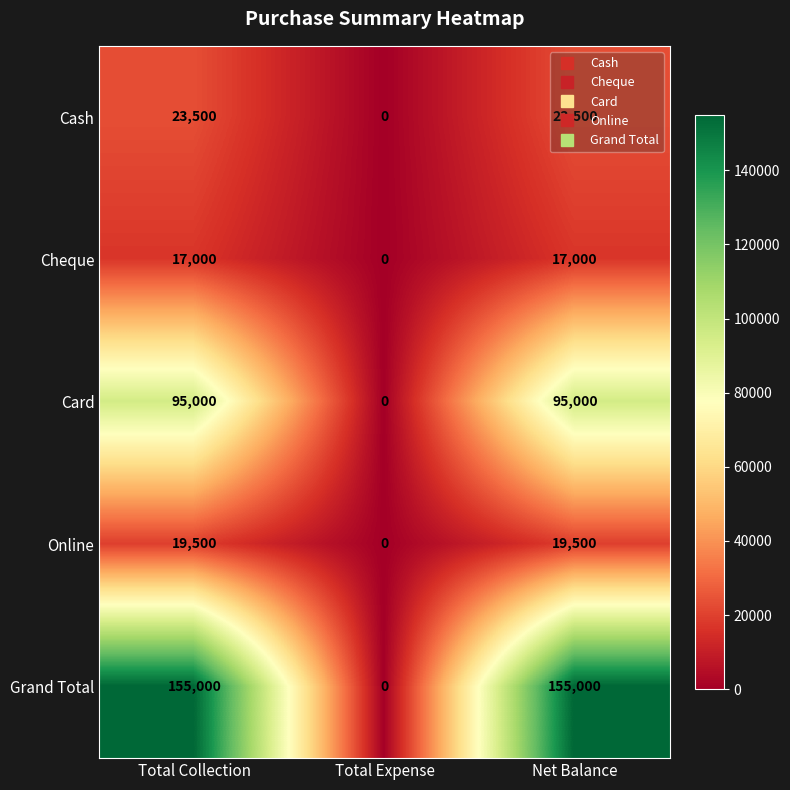

Which label corresponds to the smallest value in the chart?

Total Expense